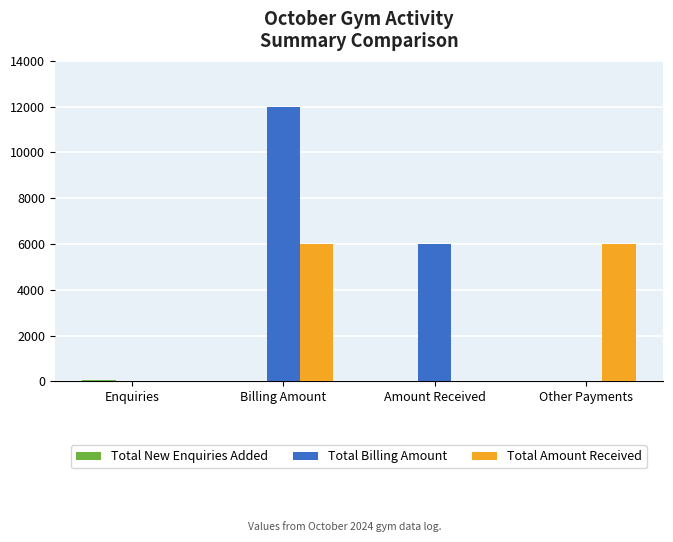

What is the total value across all series at Other Payments?

6000